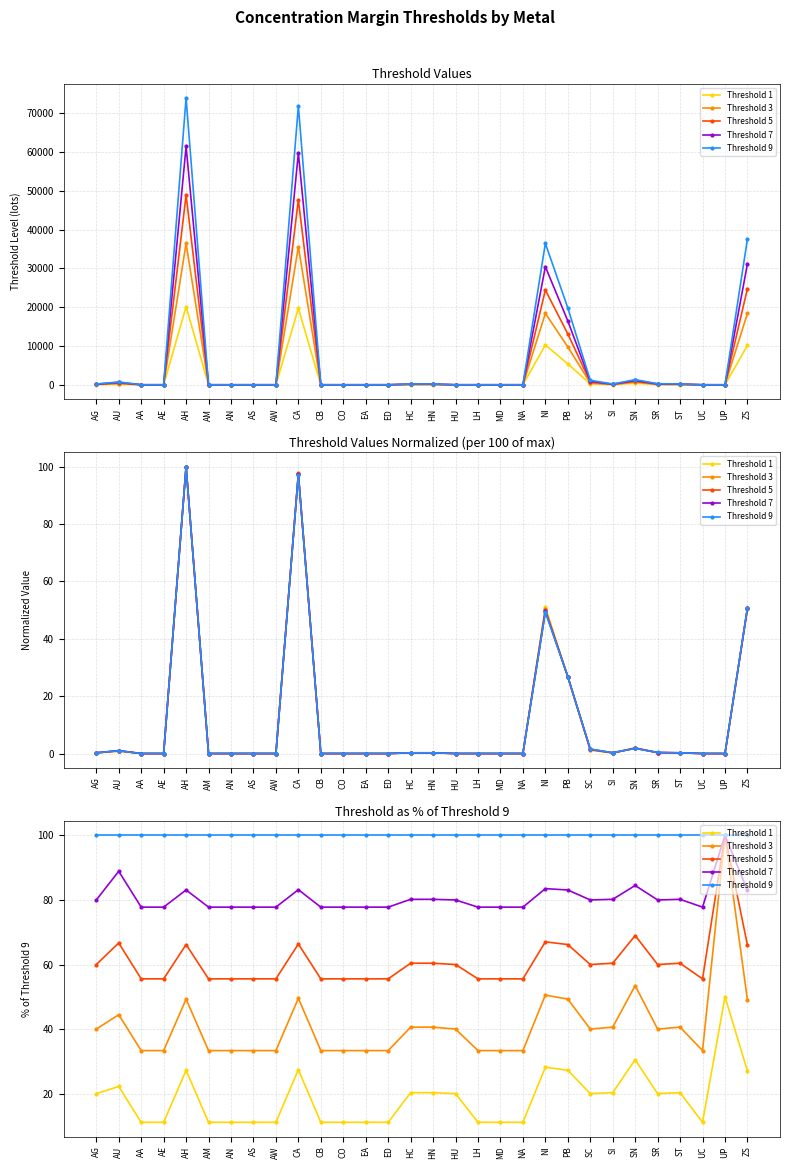

How many values in the Threshold 5 series are below 60?

14